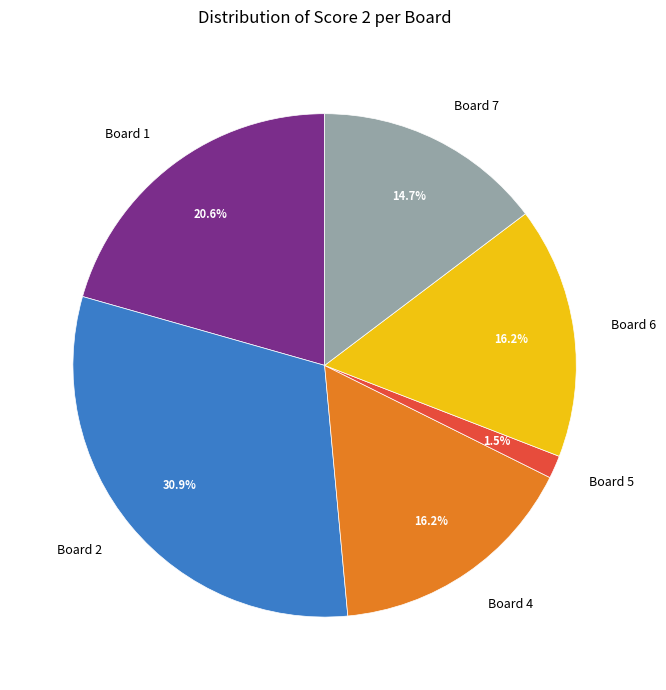

What is the smallest slice in the pie chart?

Board 5